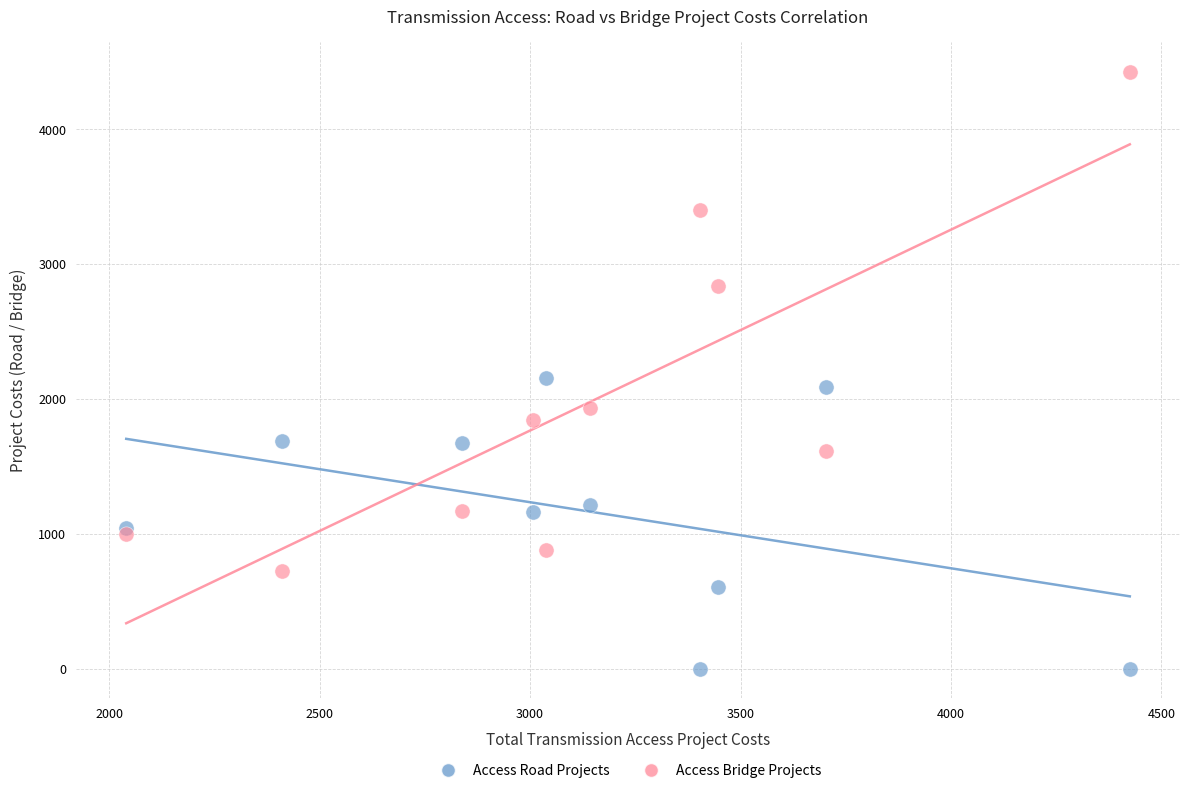

Which series reaches the maximum Y coordinate?

Access Bridge Projects